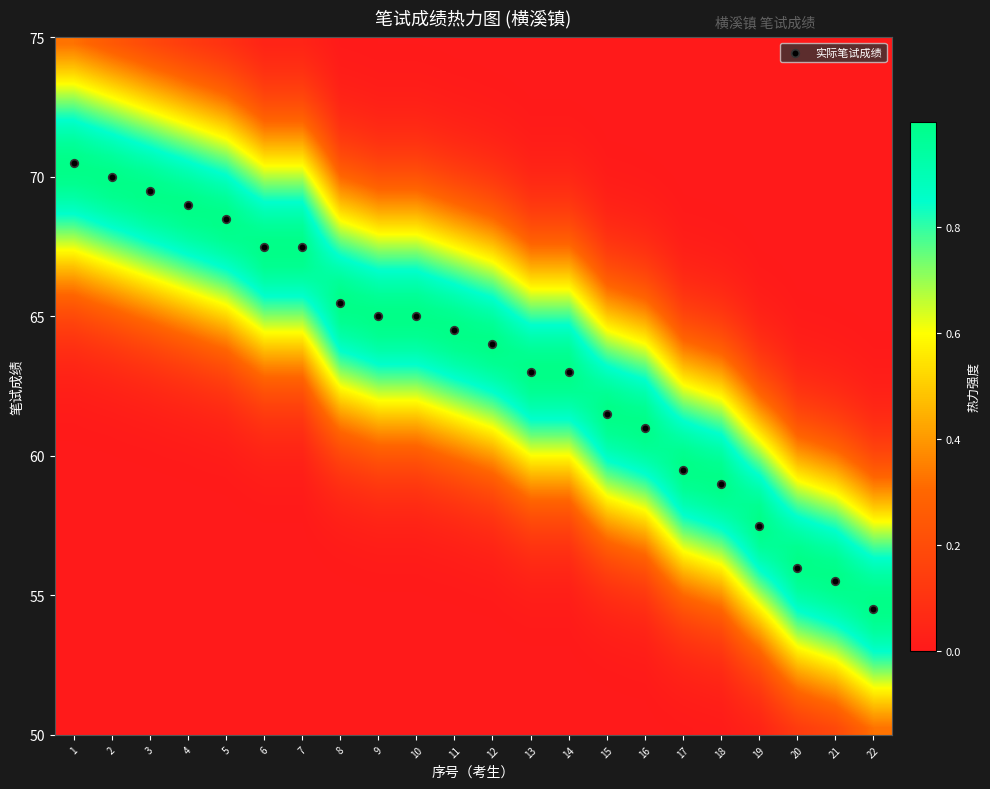

What is the range of Y values (max minus min)?

16.0